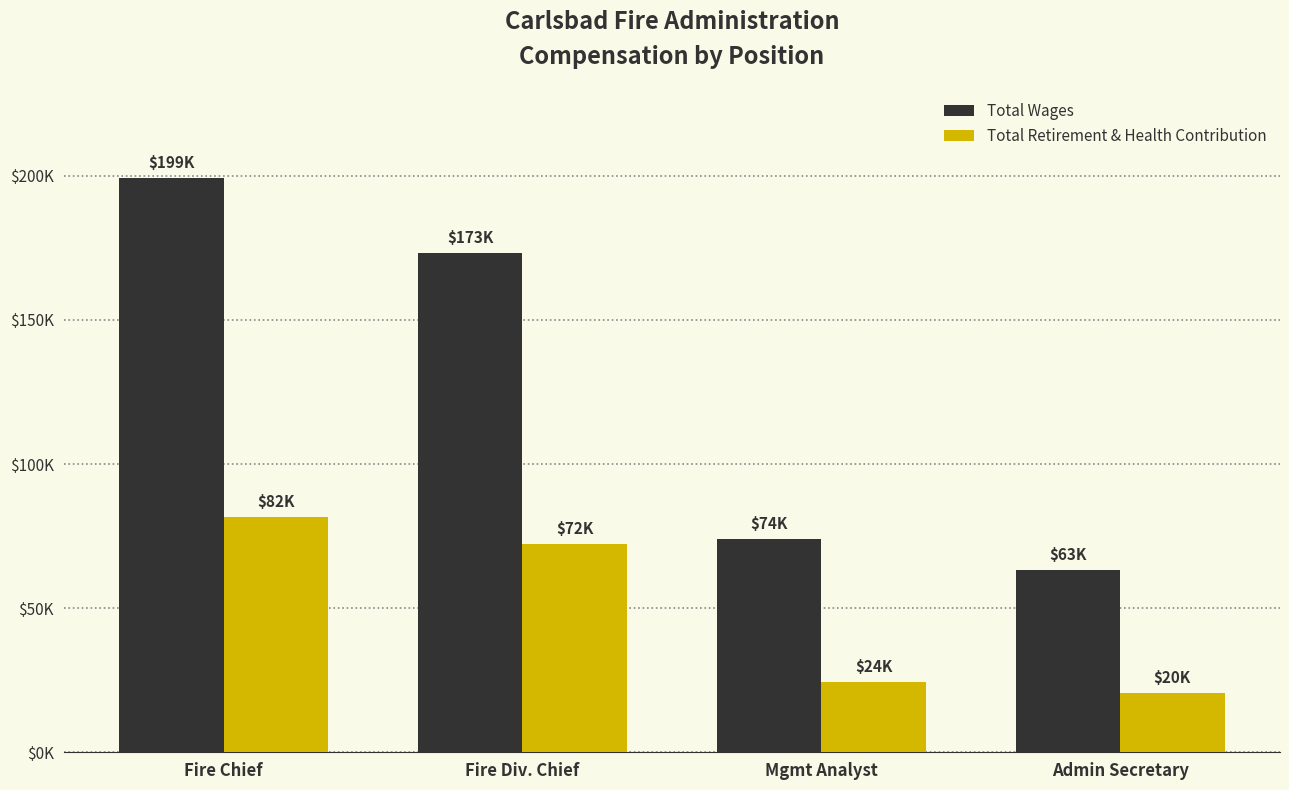

What is the minimum value shown in the chart?

20457